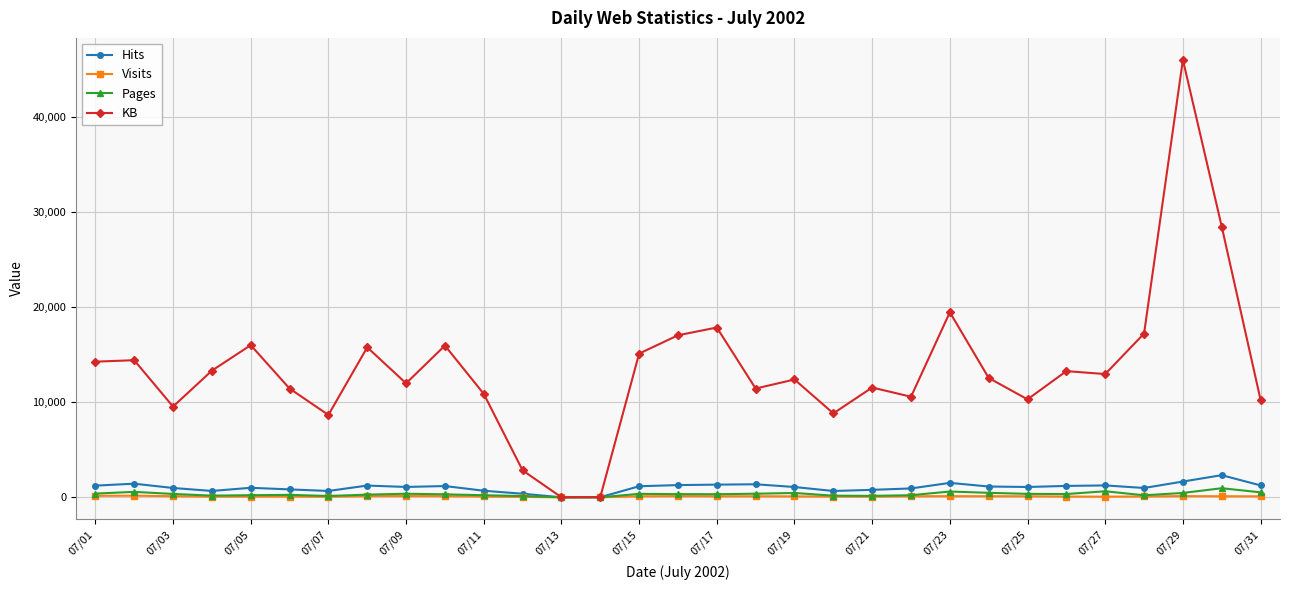

Which series has the largest range (max minus min)?

KB